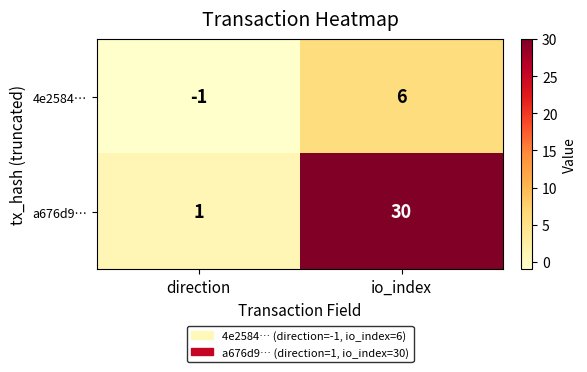

How many categories are shown in the chart?

2